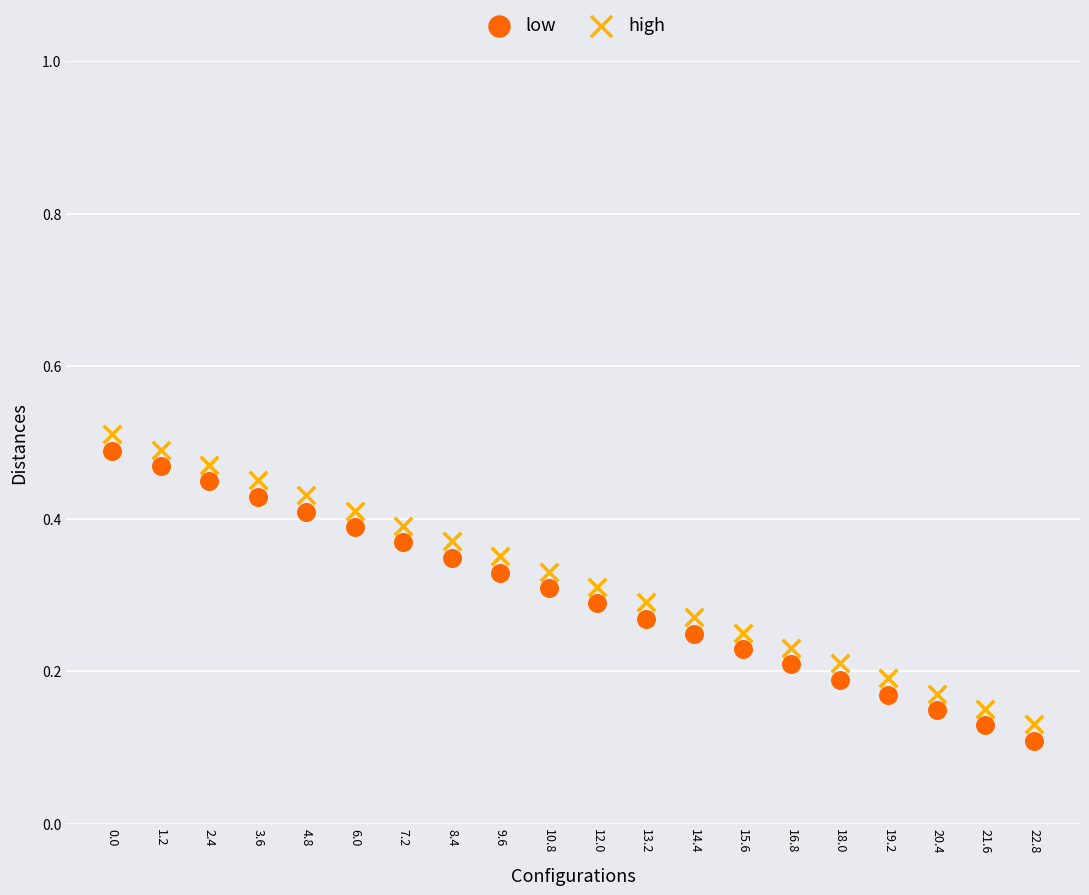

Across all data points, what is the range of X values (max minus min)?

22.8